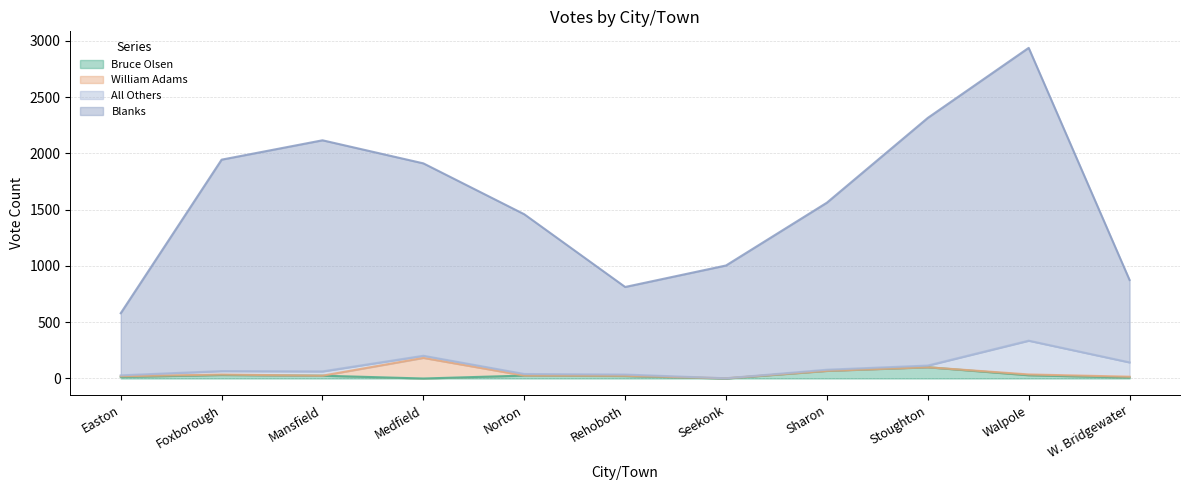

What is the sum of all Bruce Olsen values?

324